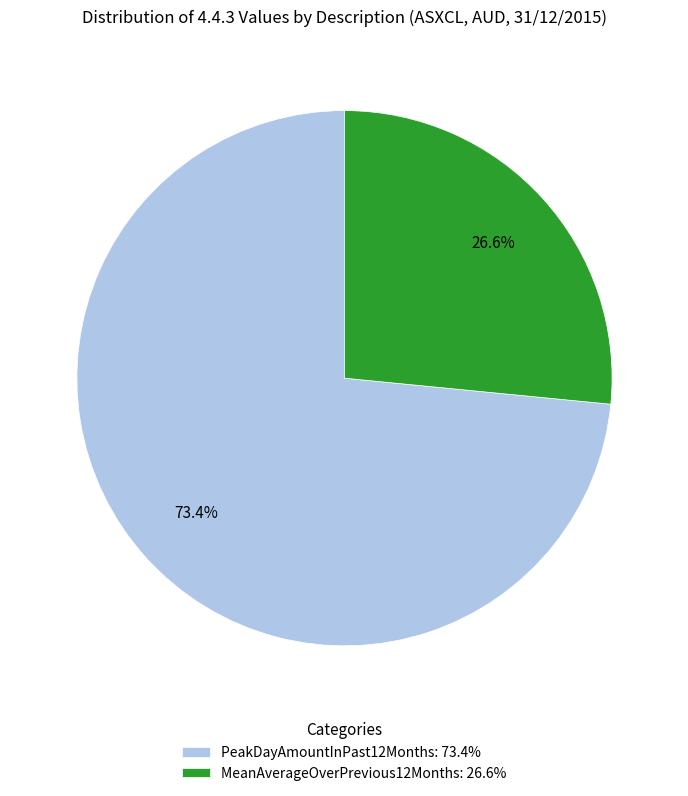

To the nearest percent, what is the difference between the PeakDayAmountInPast12Months and MeanAverageOverPrevious12Months slice percentages?

47%